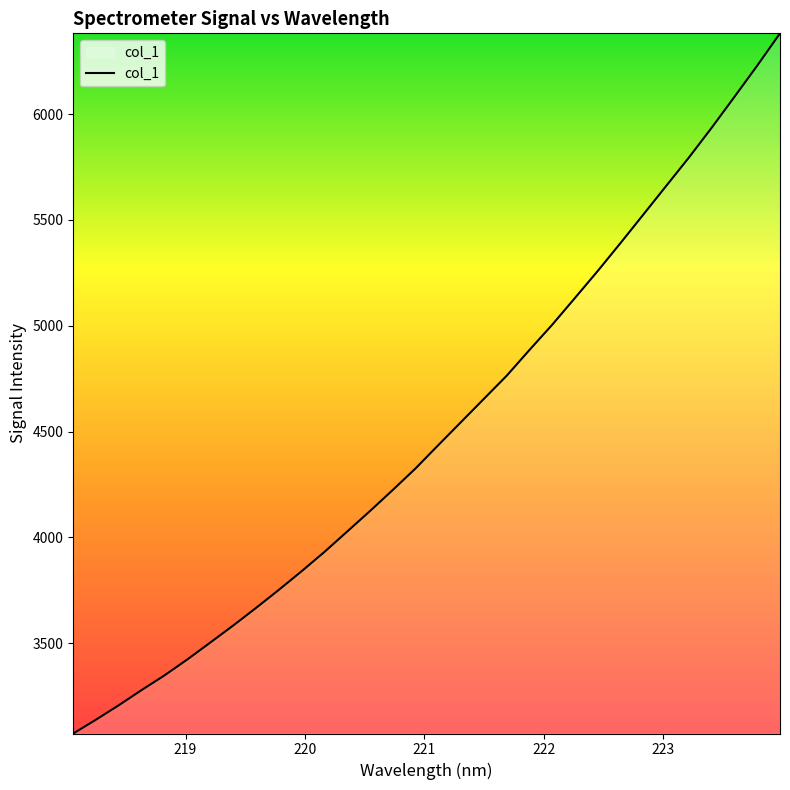

What is the minimum value shown in the chart?

3074.1